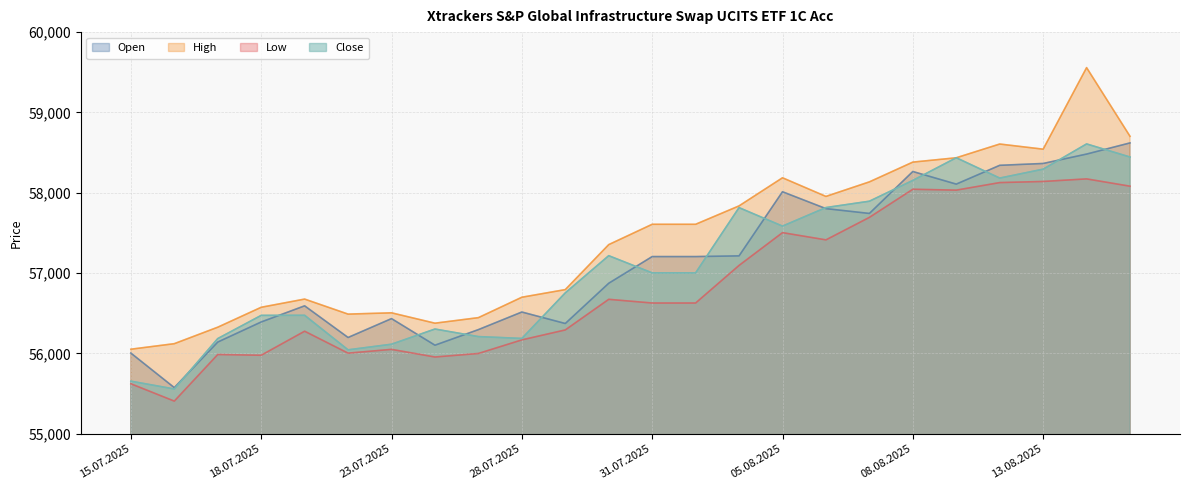

Rank the series by their maximum value, from lowest to highest.

Low, Close, Open, High